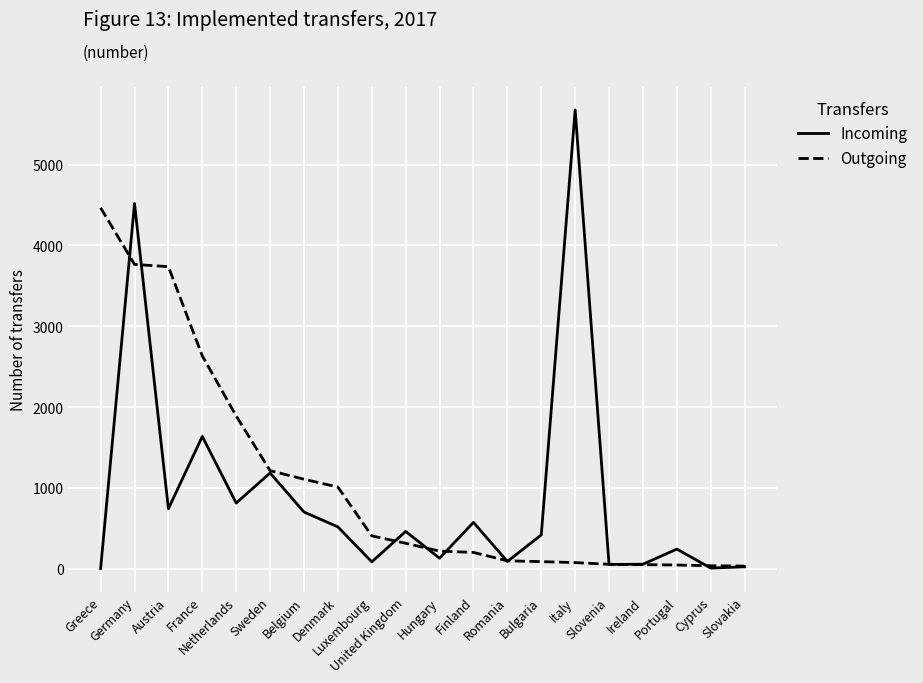

Rank the series by their maximum value, from lowest to highest.

Outgoing, Incoming